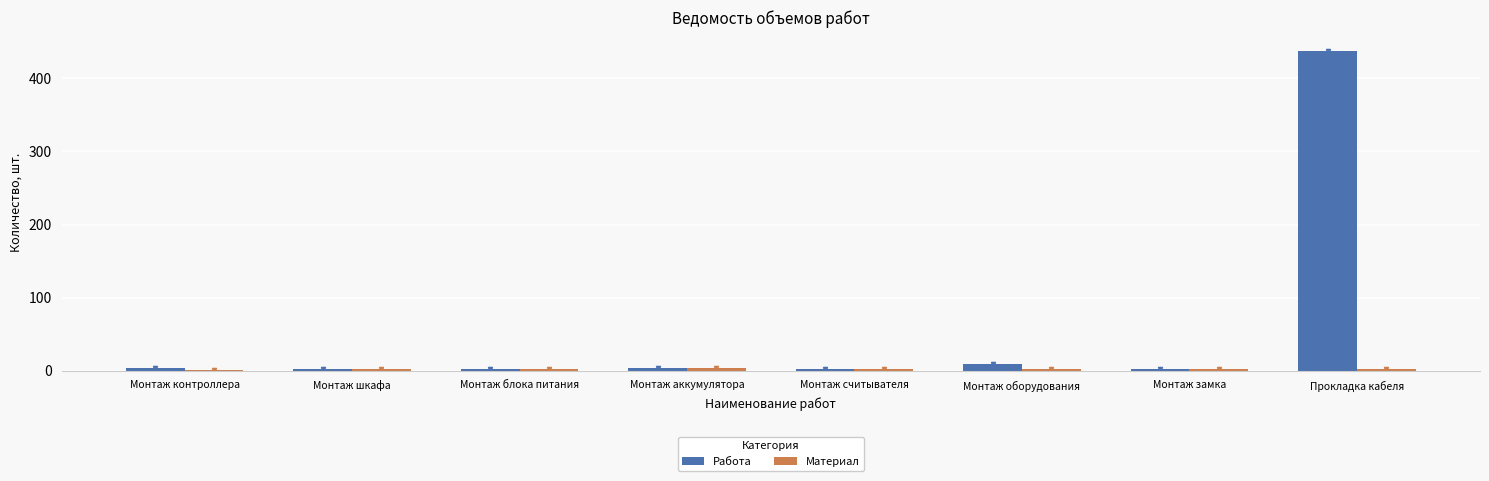

Which series has the largest total across all categories?

Работа